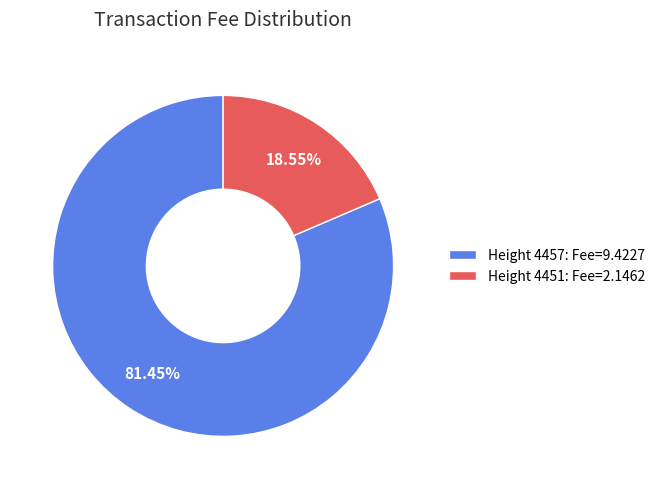

Between Height 4457: Fee=9.4227 and Height 4451: Fee=2.1462, which is larger?

Height 4457: Fee=9.4227